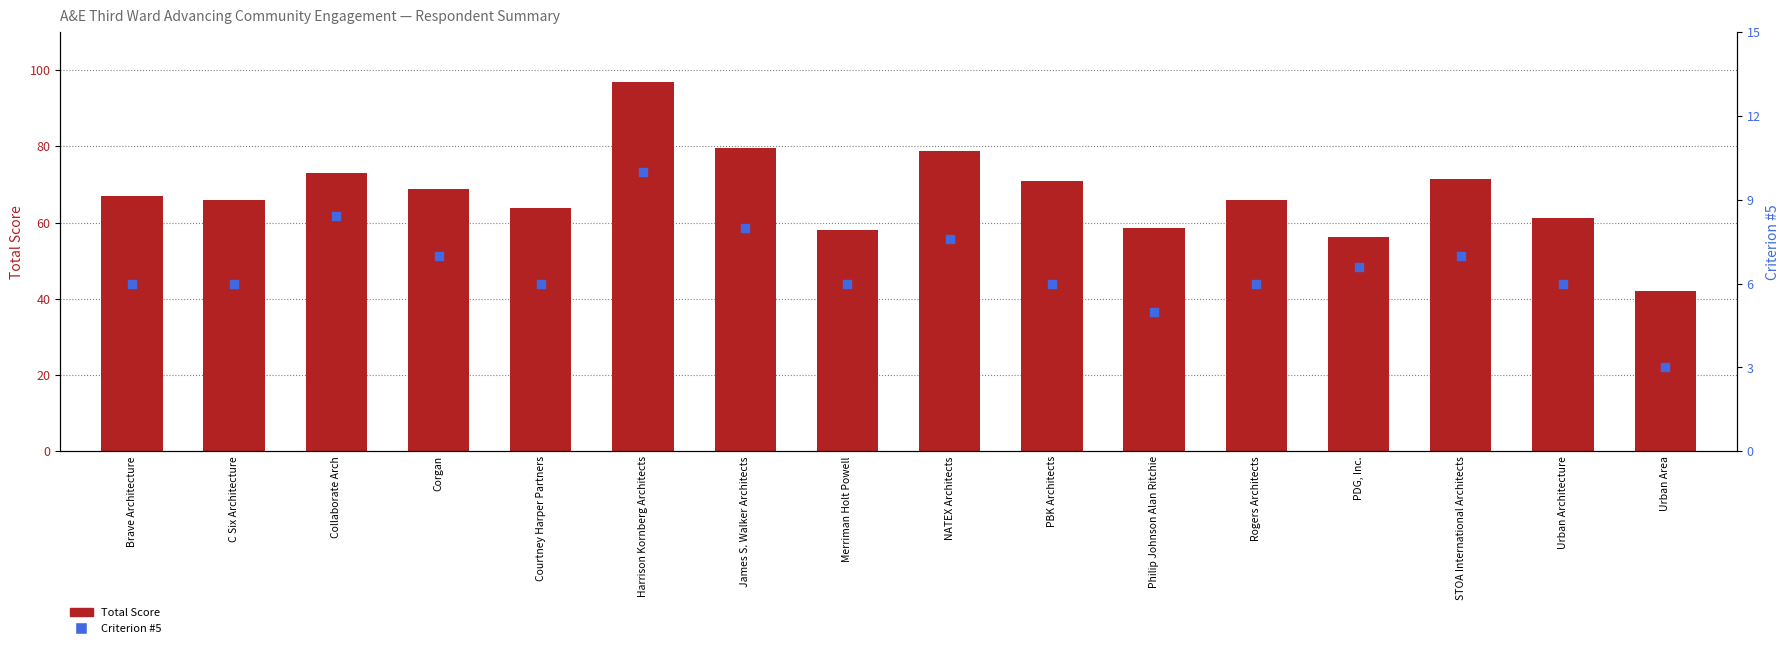

Which series has the largest Y range (max minus min)?

Total Score